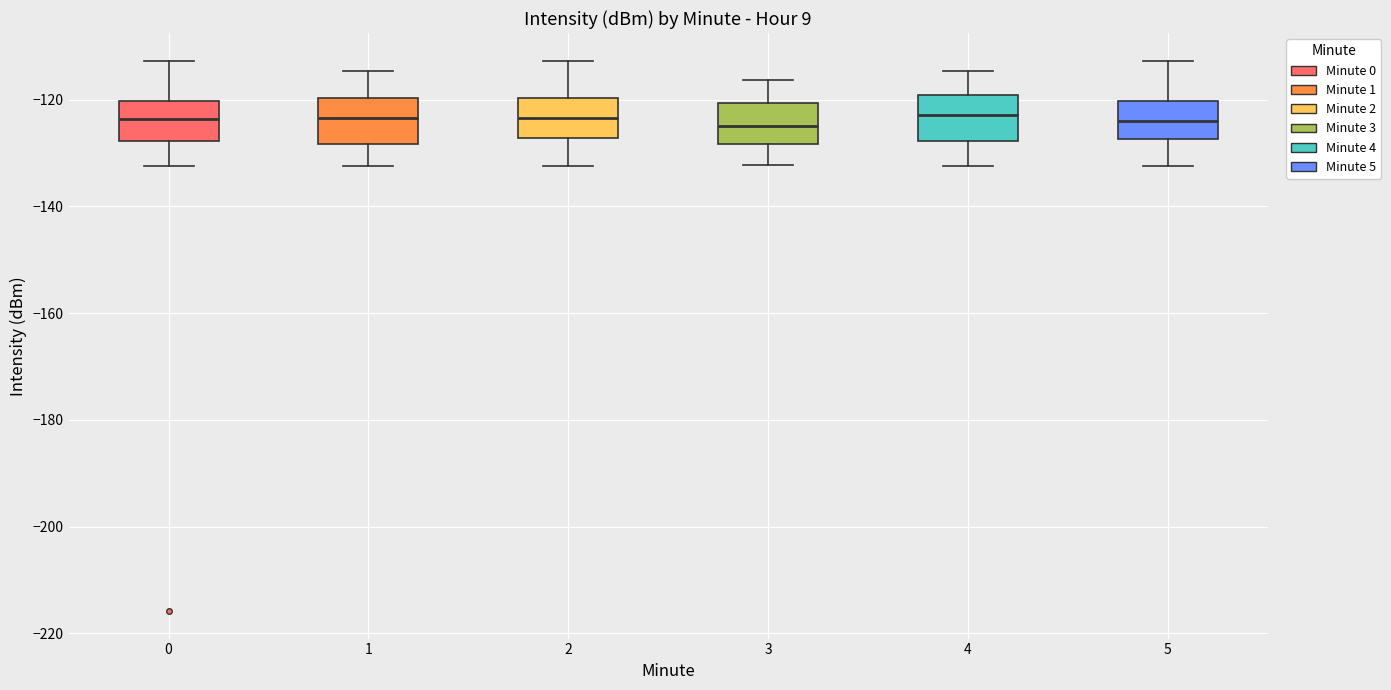

Reading left to right, read every box against the y-axis: the position of its median line, the range the box covers, and the ends of its whiskers. The values are not printed on the chart, so give them approximately, as read against the axis.

0: median -124, box -128 to -120, whiskers -132 to -112
1: median -124, box -128 to -120, whiskers -132 to -114
2: median -124, box -128 to -120, whiskers -132 to -112
3: median -124, box -128 to -120, whiskers -132 to -116
4: median -122, box -128 to -120, whiskers -132 to -114
5: median -124, box -128 to -120, whiskers -132 to -112